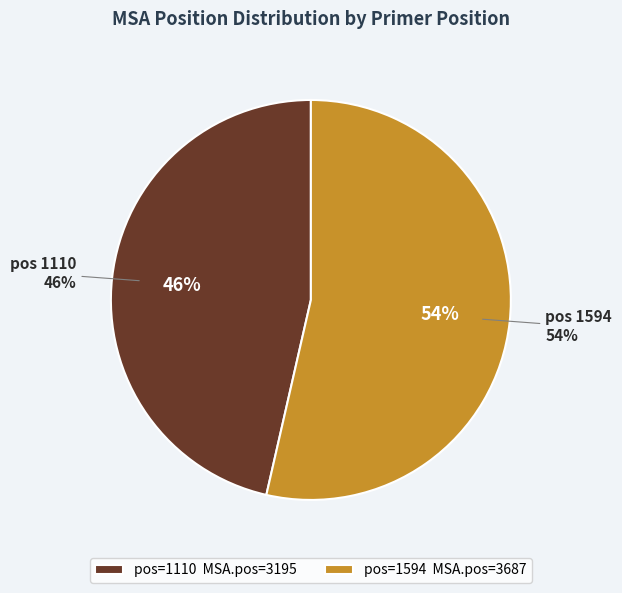

True or false: 1594 accounts for 54% of the total.

True